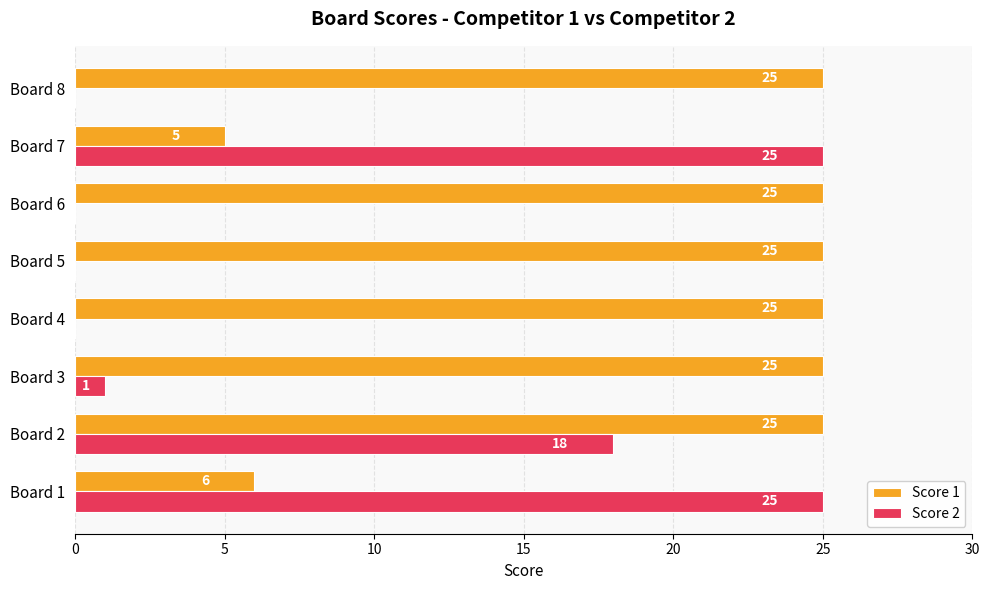

What is the sum of the Score 1 values at Board 3 and Board 5?

50